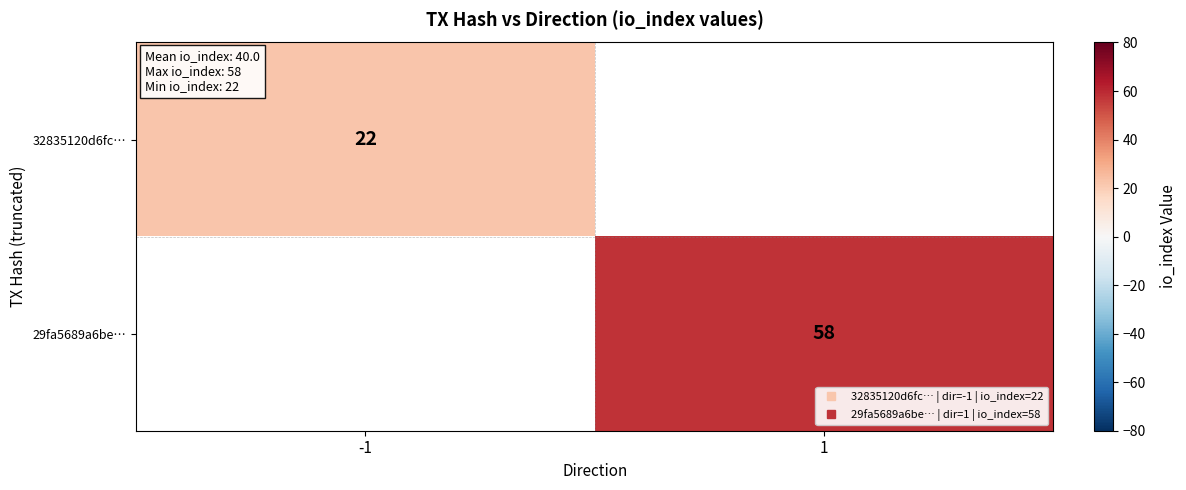

Which has a higher value, -1 or 1?

-1